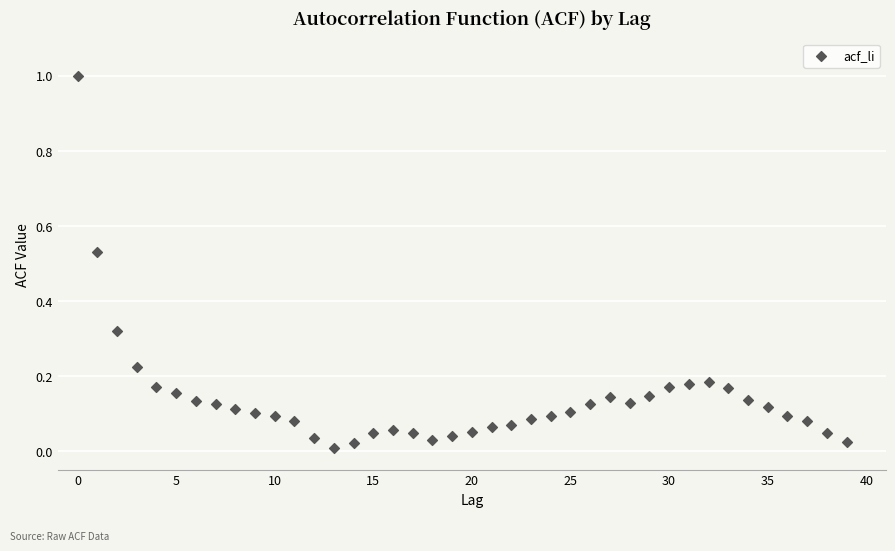

What is the range of Y values (max minus min)?

1.0